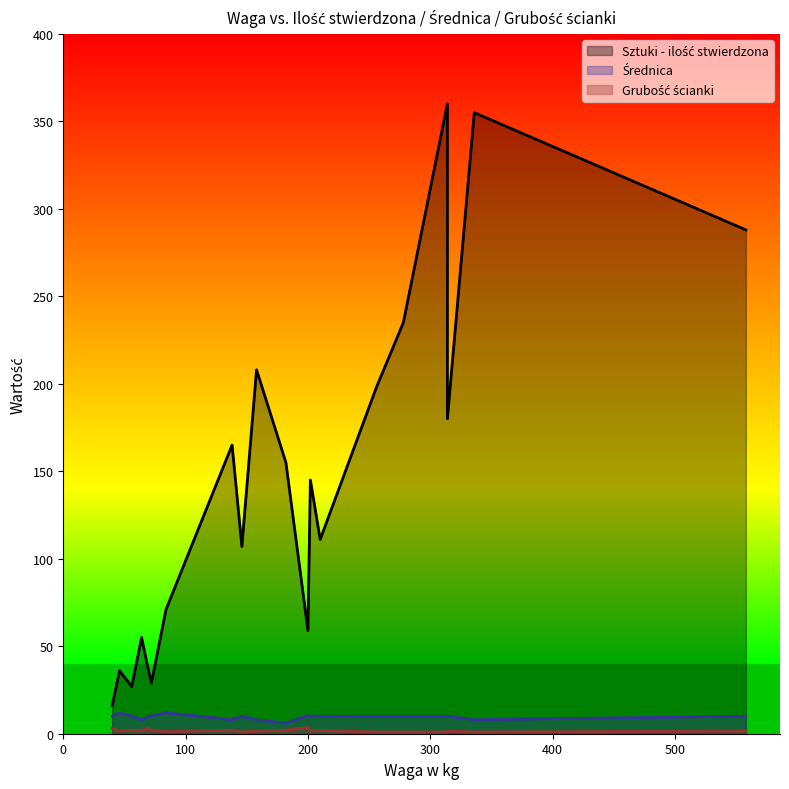

What is the difference between the highest and lowest values at 0?

153.0